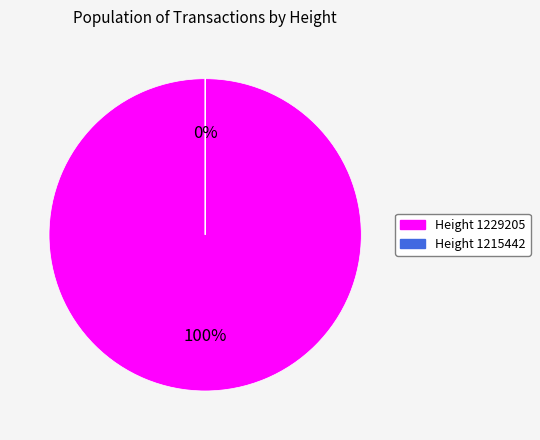

How many segments does this pie chart have?

2